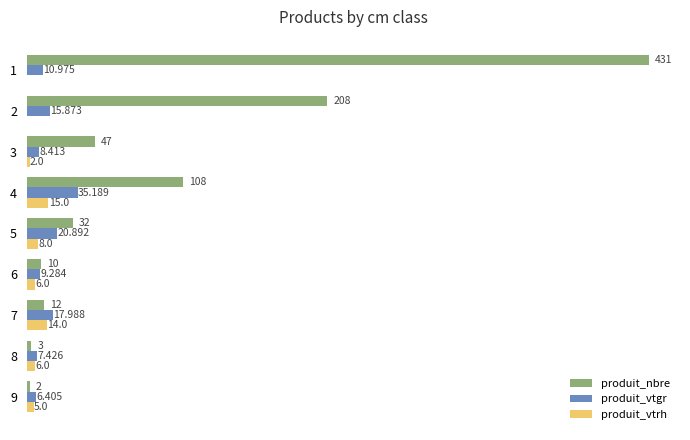

Which series changed the most between 2 and 7?

produit_nbre